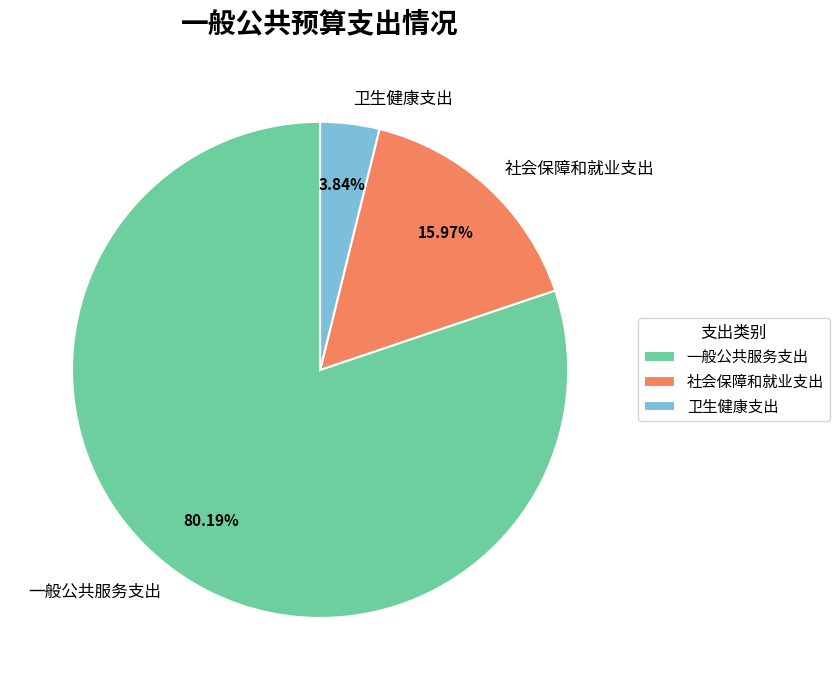

Between 社会保障和就业支出 and 一般公共服务支出, which is larger?

一般公共服务支出